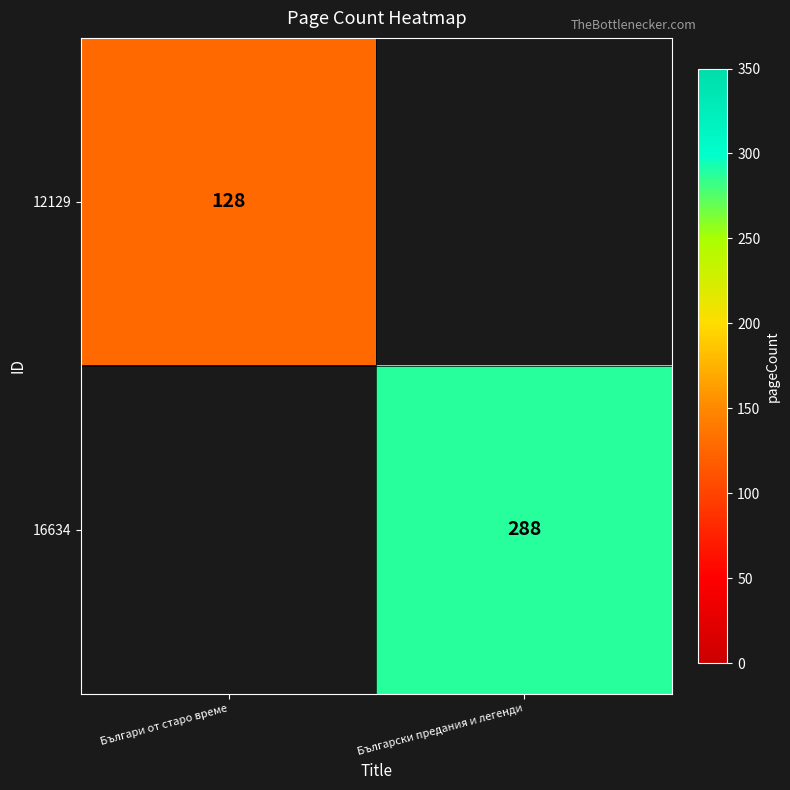

True or false: 12129 has a value of 39.8 at Българи от старо време.

False